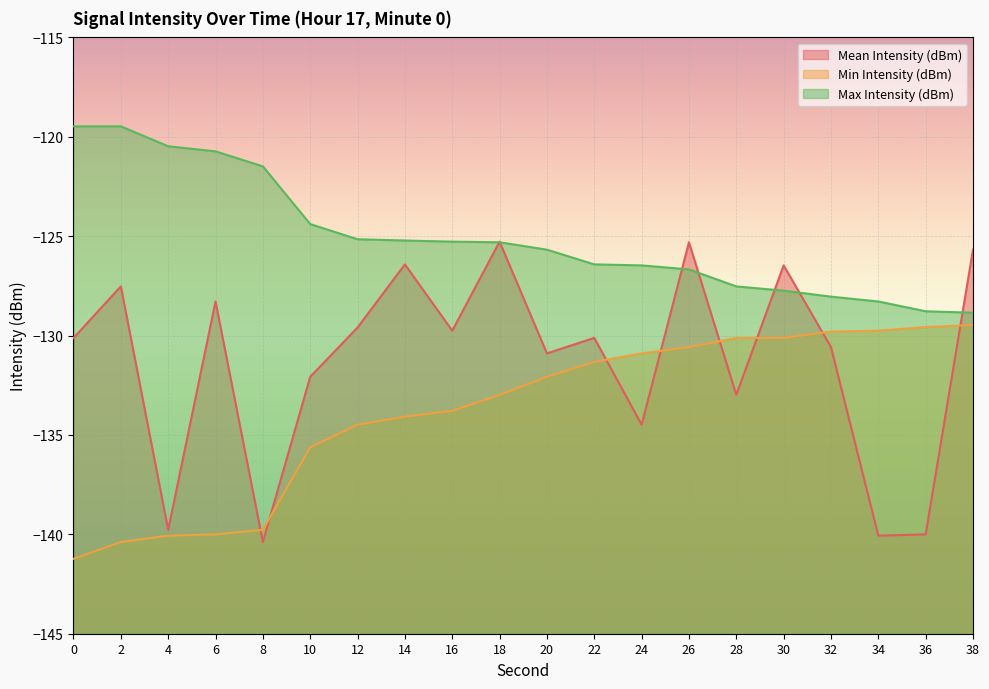

What is the difference between the highest and lowest values at 22?

4.9